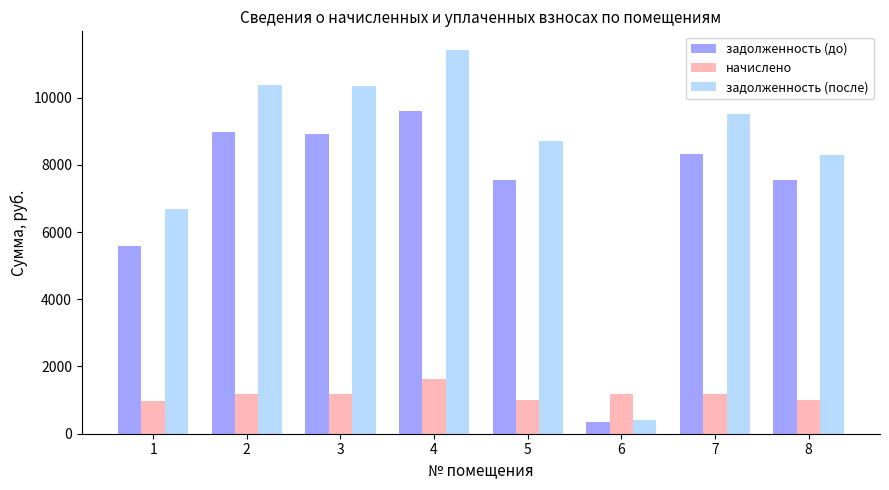

At which label is задолженность (до) closest to 4965?

1